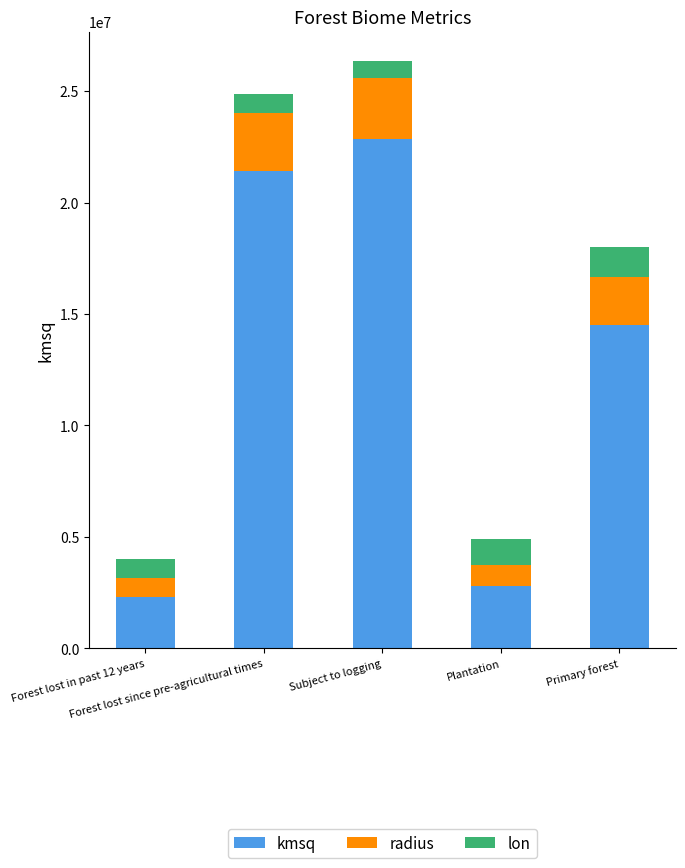

What is the minimum value for kmsq?

2300000.0